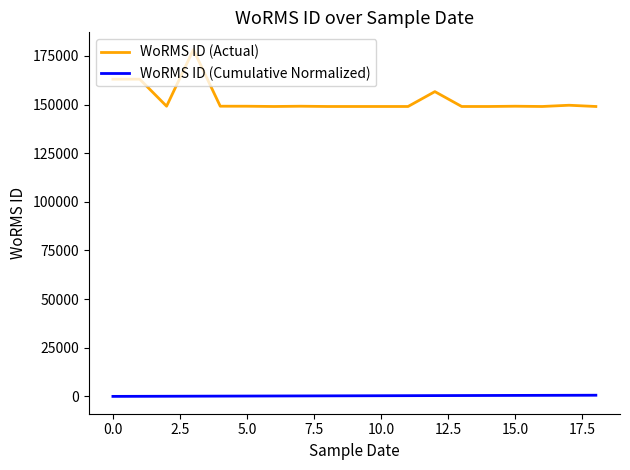

List the series in order of their overall mean, highest first.

WoRMS ID (Actual), WoRMS ID (Cumulative Normalized)